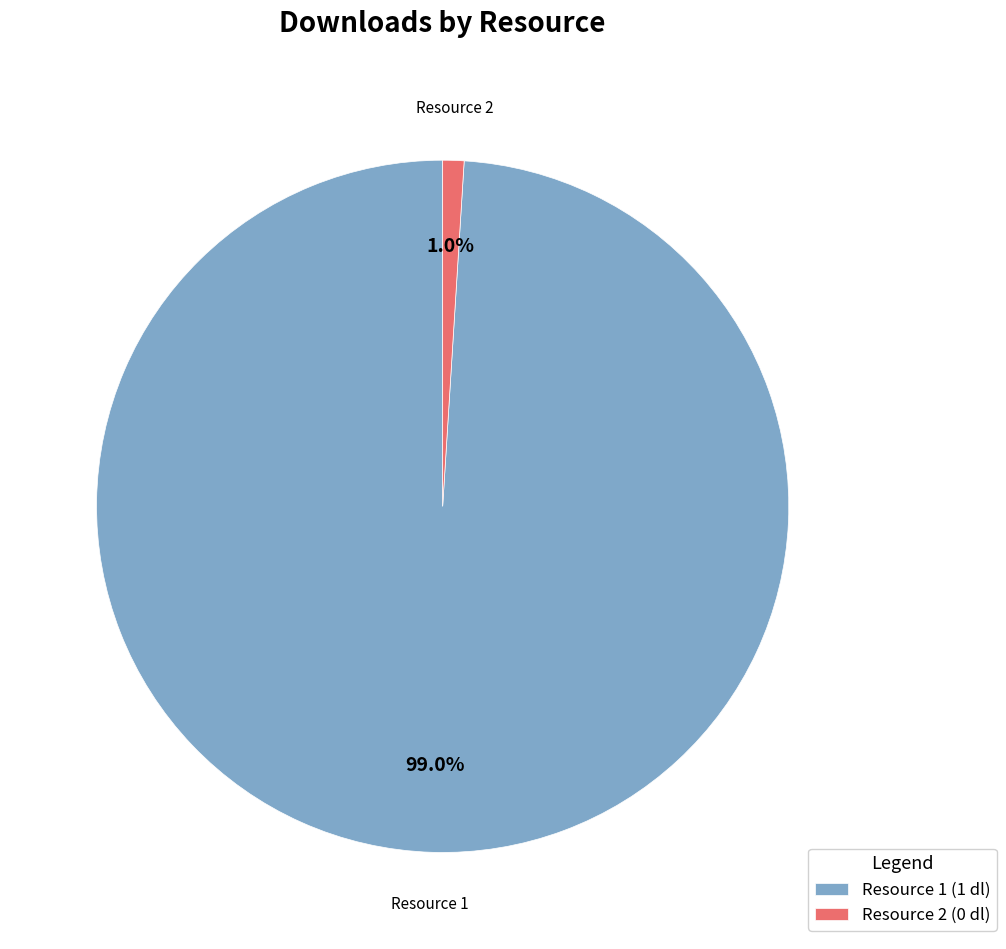

Rank the categories by value from highest to lowest.

Resource 1 (1 dl), Resource 2 (0 dl)